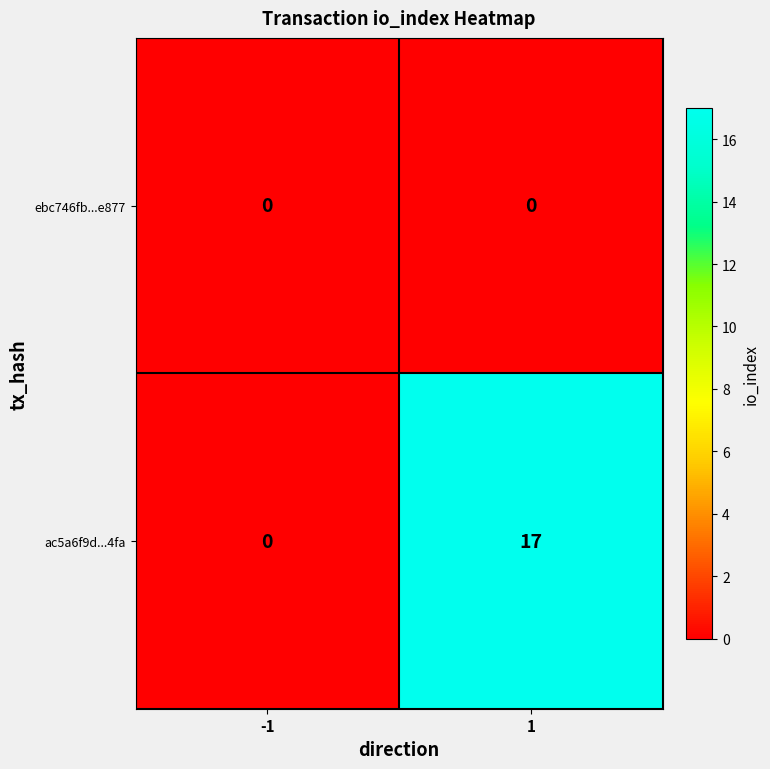

At which category is the sum across all series the highest?

1